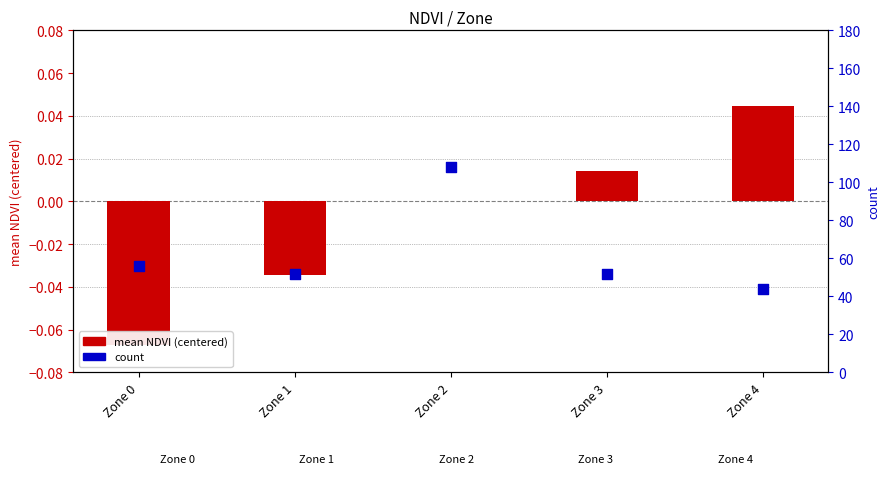

At which category is the sum across all series the highest?

Zone 2